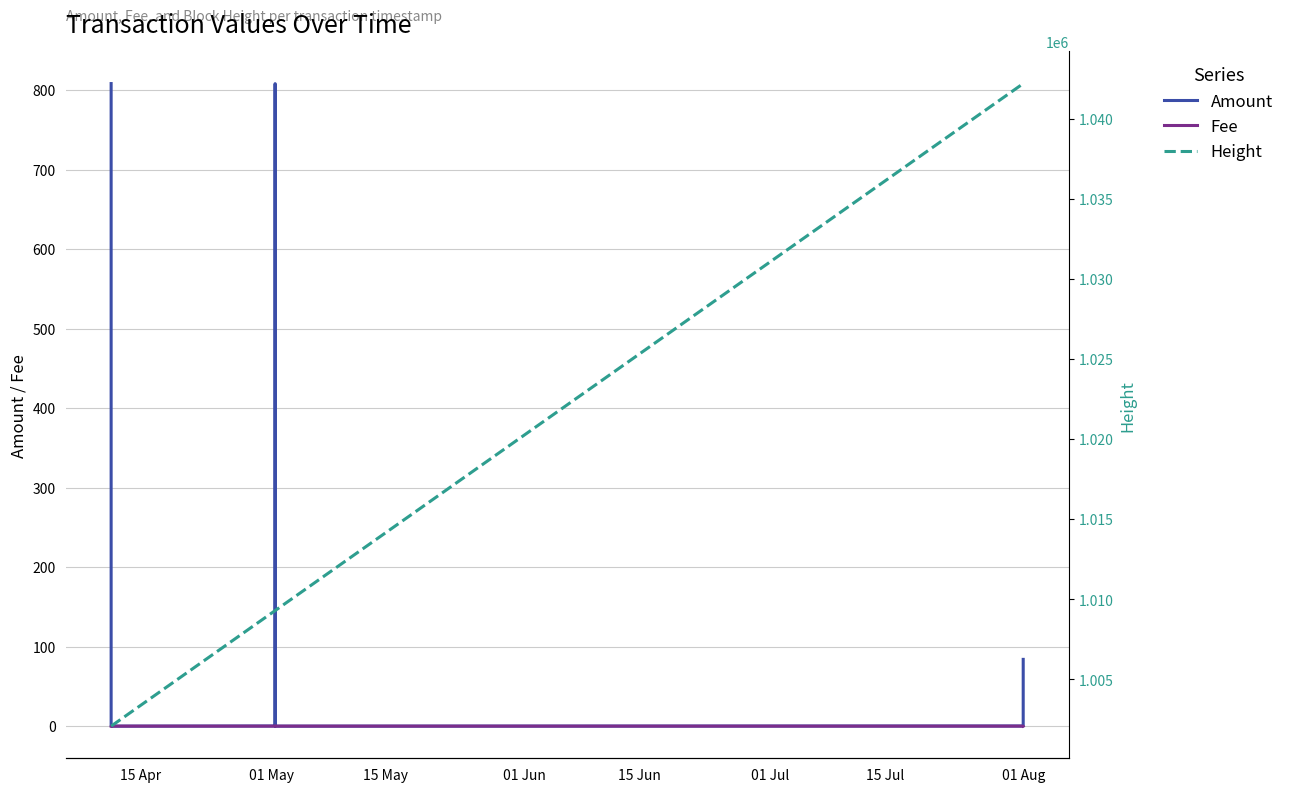

What is the value of the Height point at the 1st from the left?

1002074.0